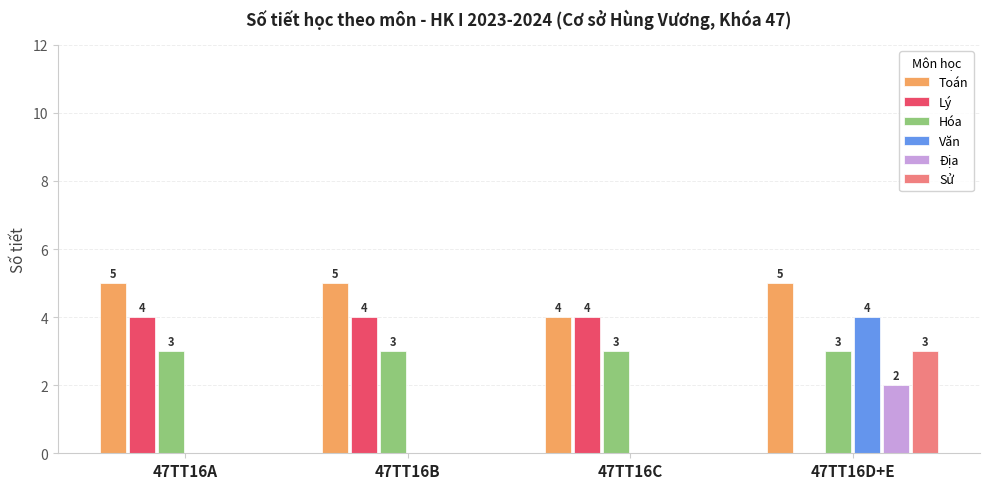

Is it true that Hóa equals 4 at 47TT16B?

False